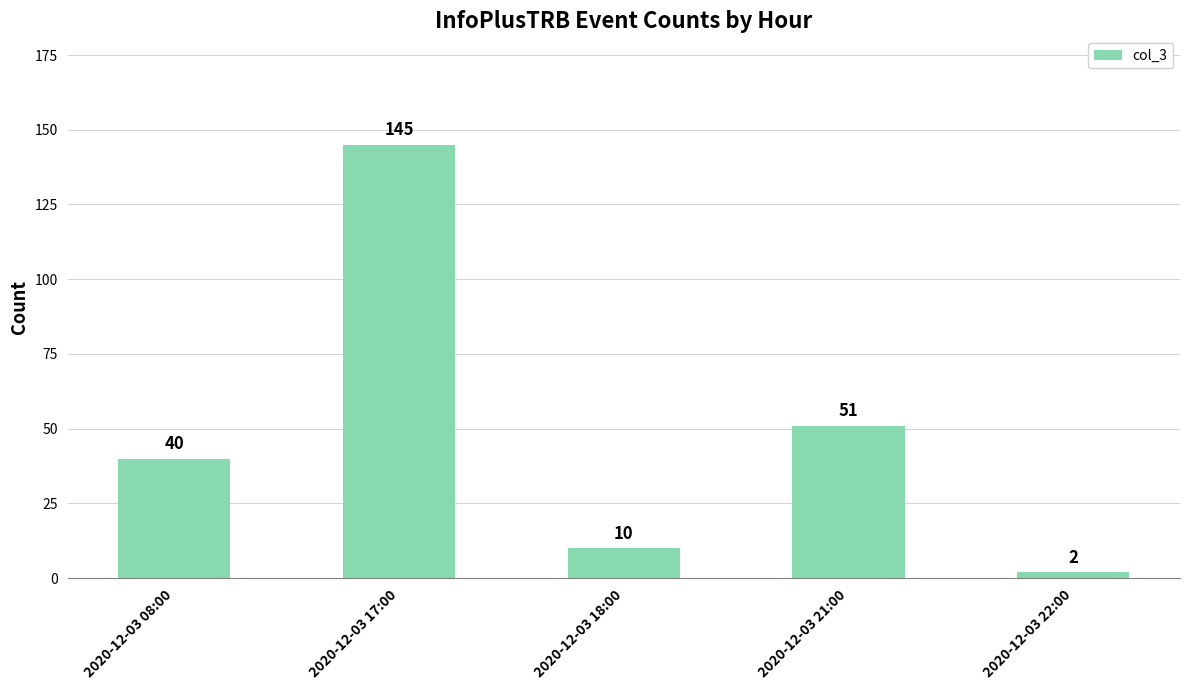

How many values are below 40?

2